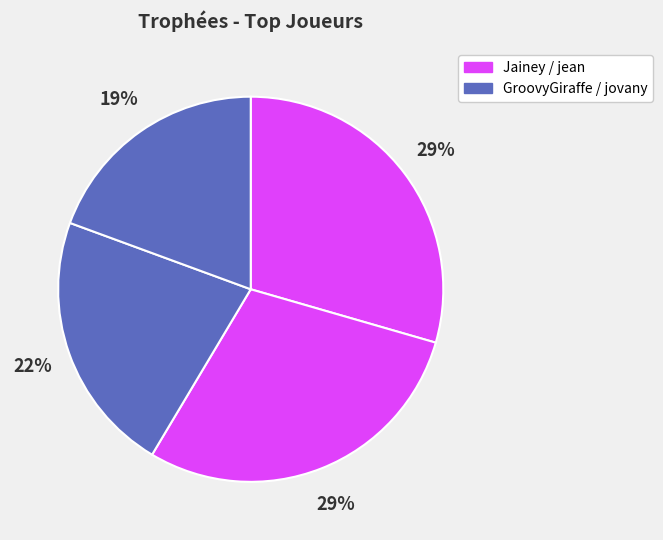

Rank the categories by value from highest to lowest.

Jainey, jean, GroovyGiraffe, jovany